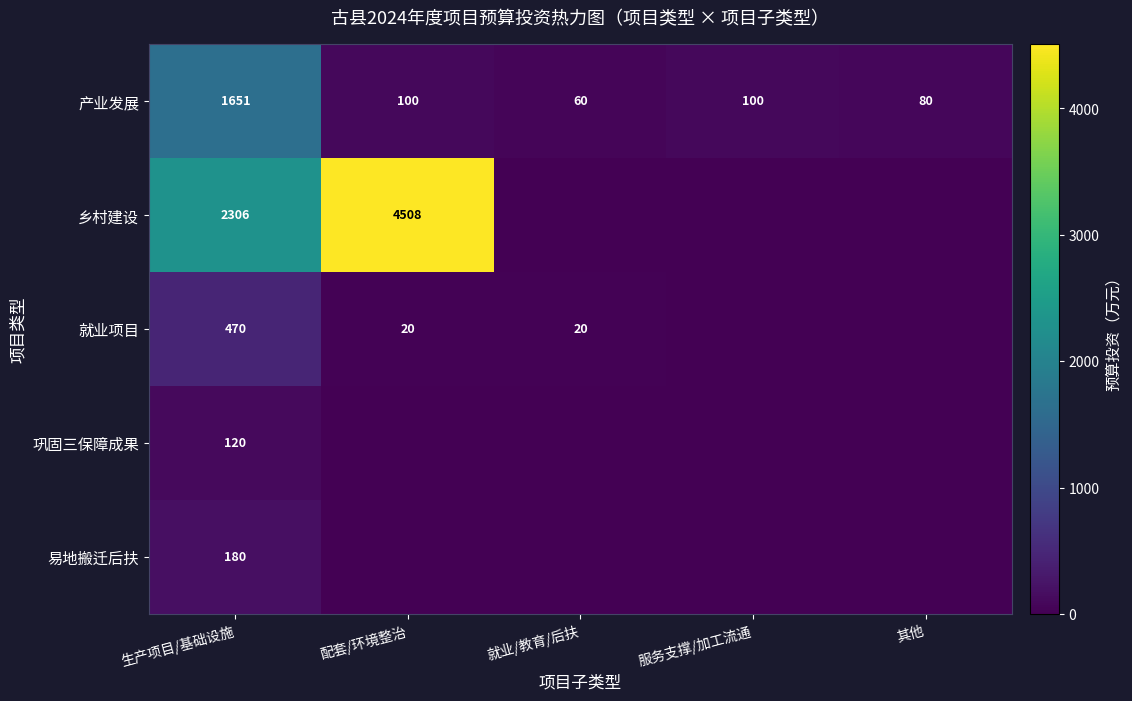

The 产业发展 series shows 1651 at 生产项目/基础设施. True or false?

True